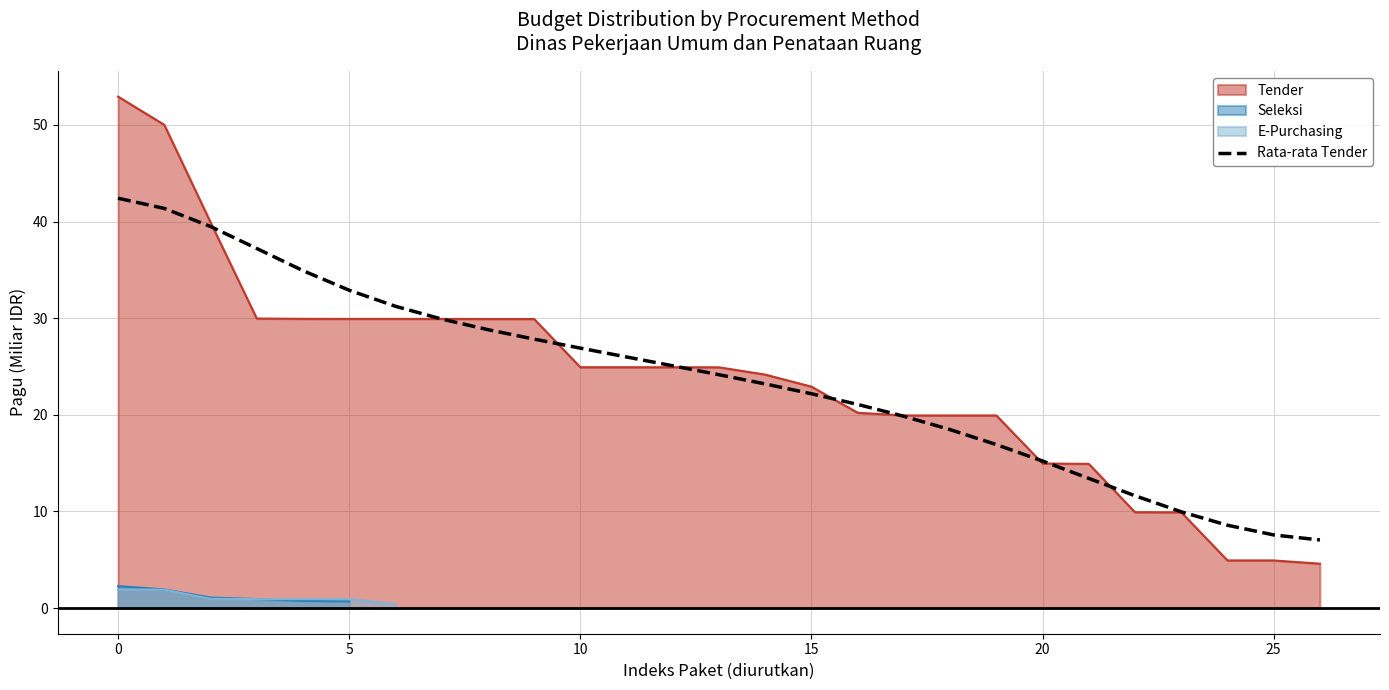

True or false: Tender has a value of 33.2 at 10.

False